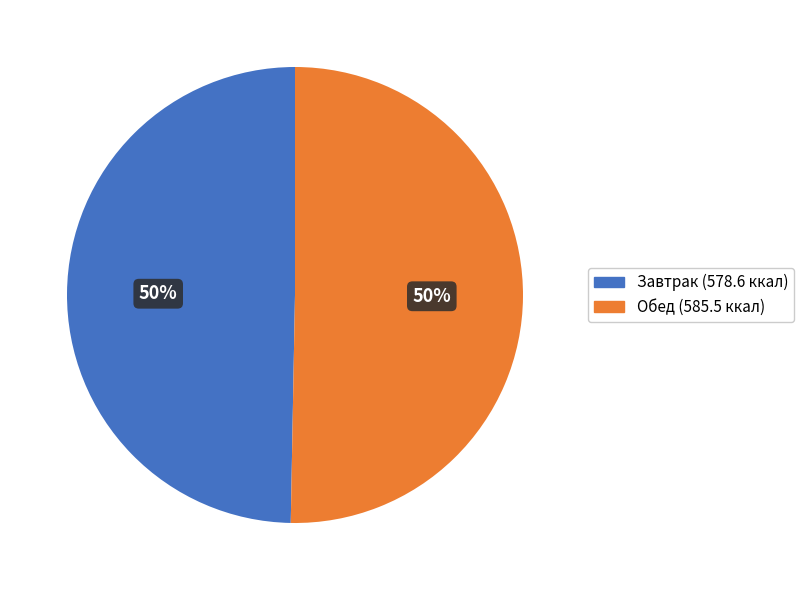

To the nearest percent, what is the average slice percentage?

50%